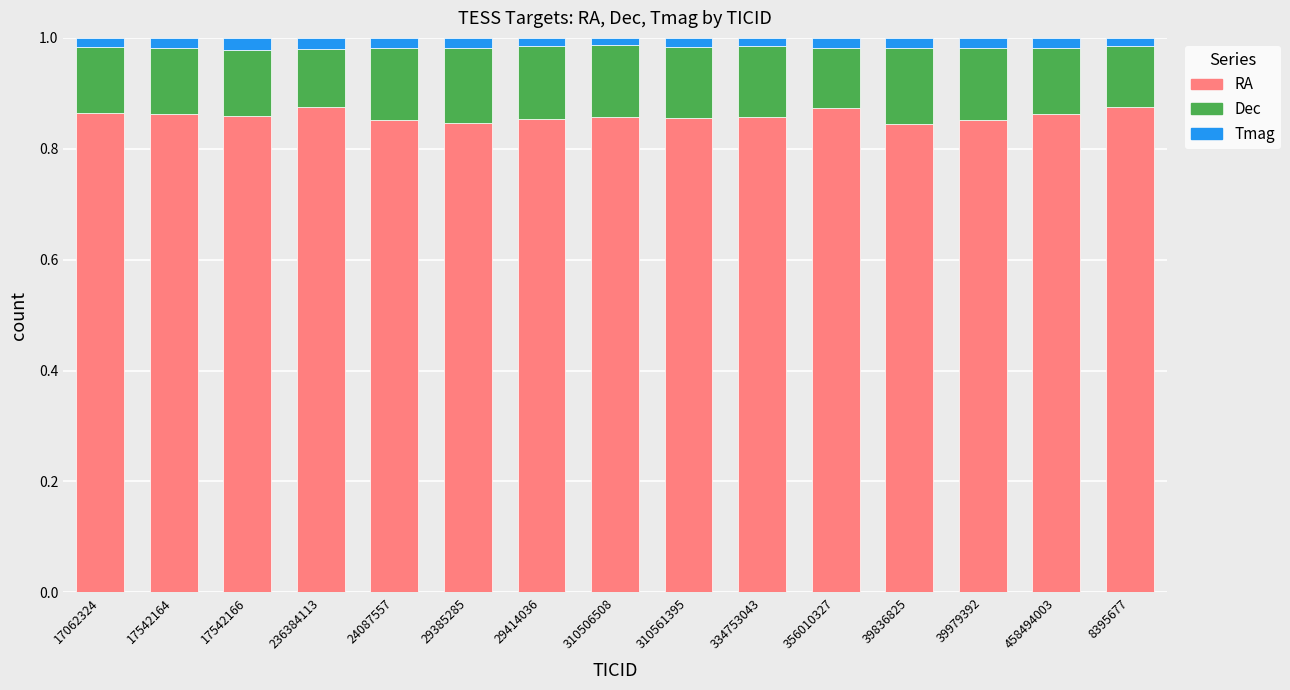

What are all the series names shown in the legend?

RA, Dec, Tmag